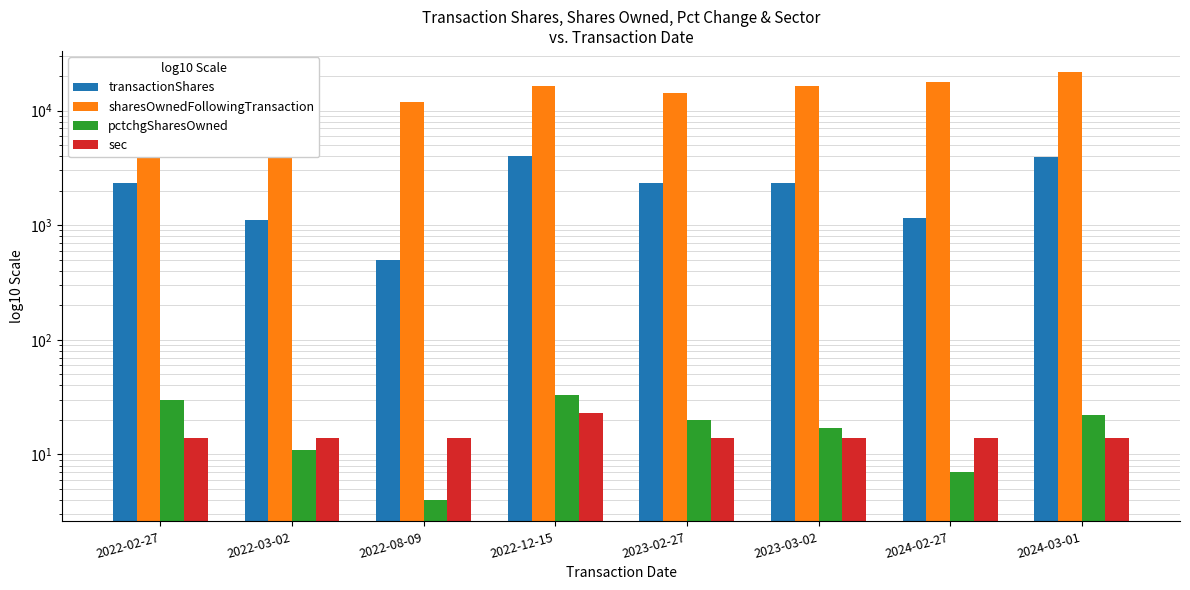

Which category has the lowest value in the sec series?

2022-02-27